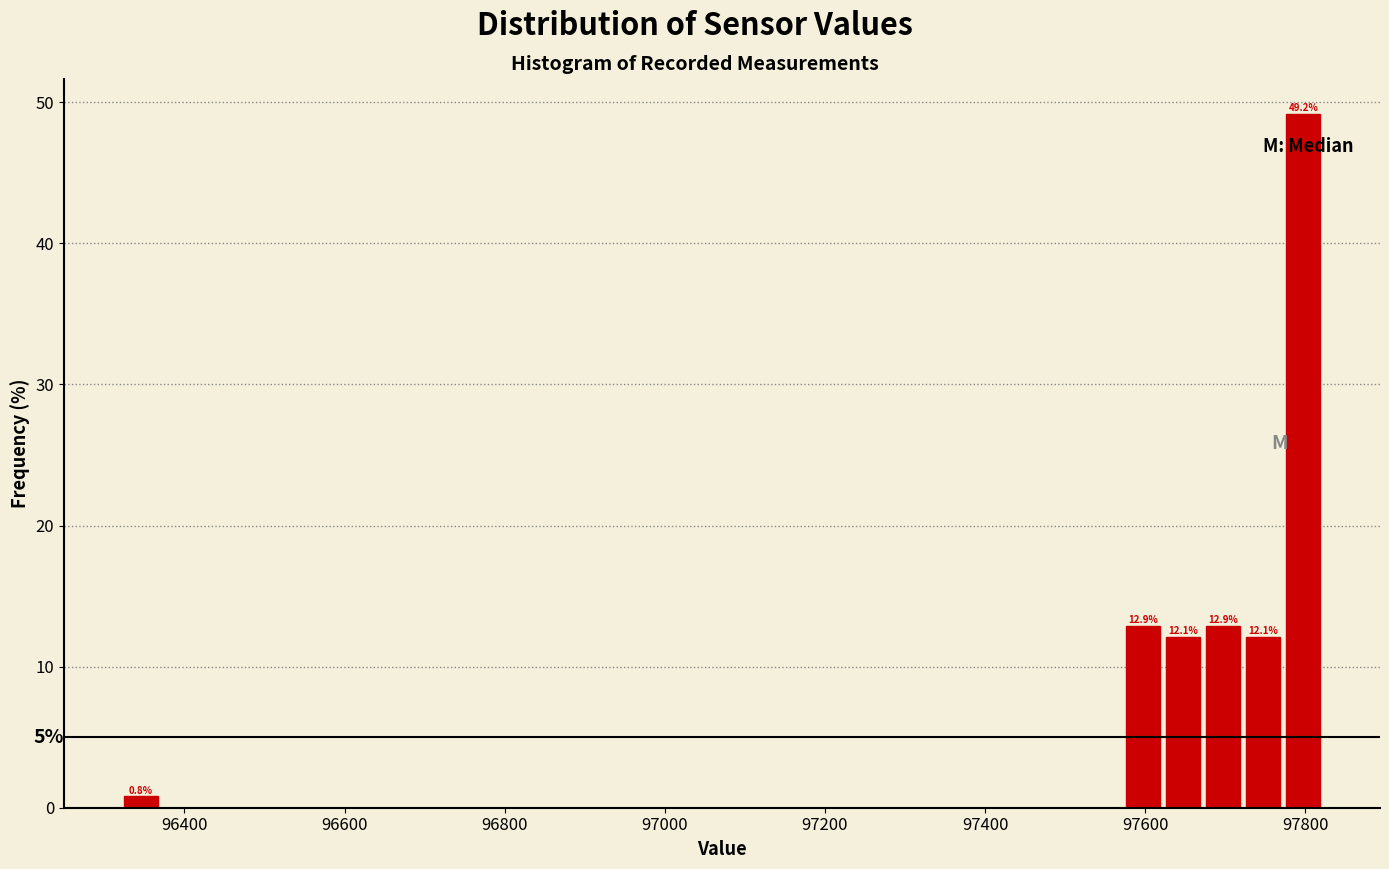

Around what value on the x-axis is the tallest bar? Give the approximate position of its centre, as read against the axis.

97800